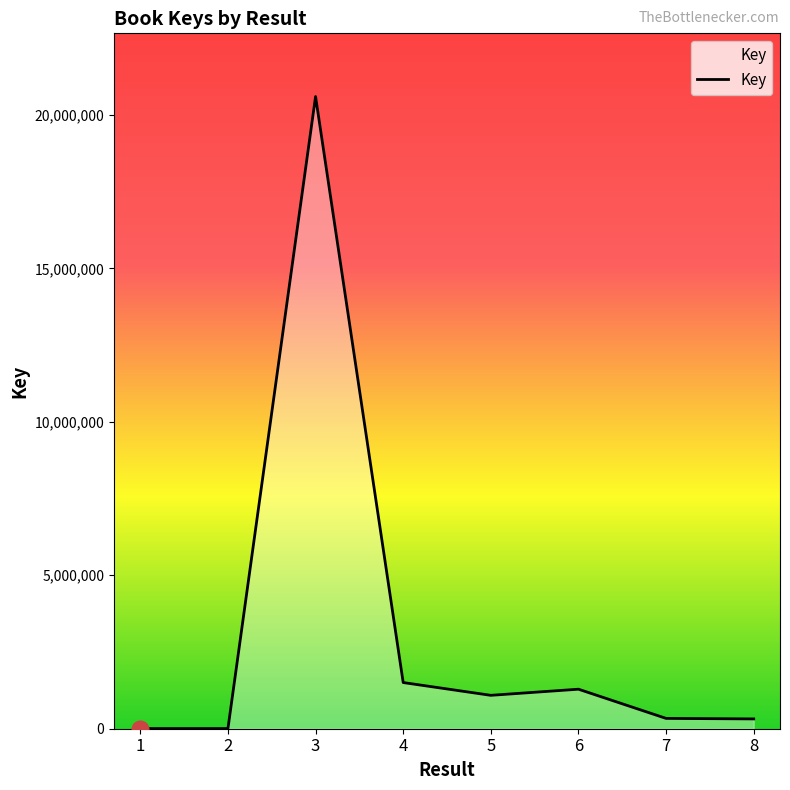

How many values are below 1088280?

4